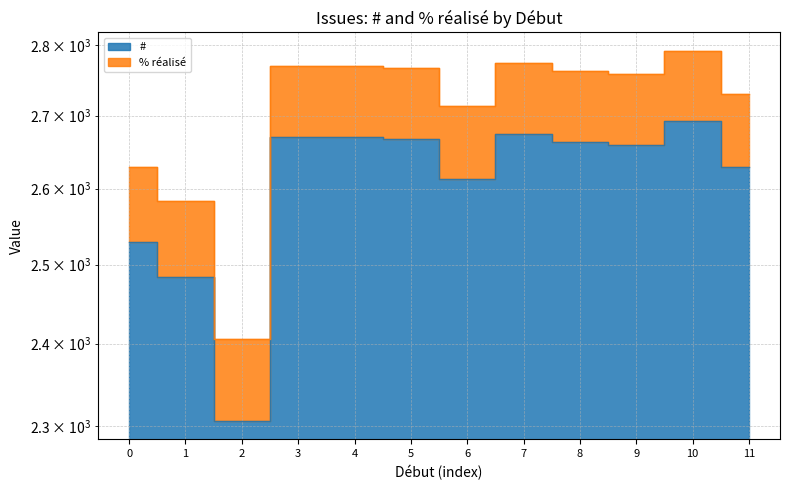

What is the average value?

2605